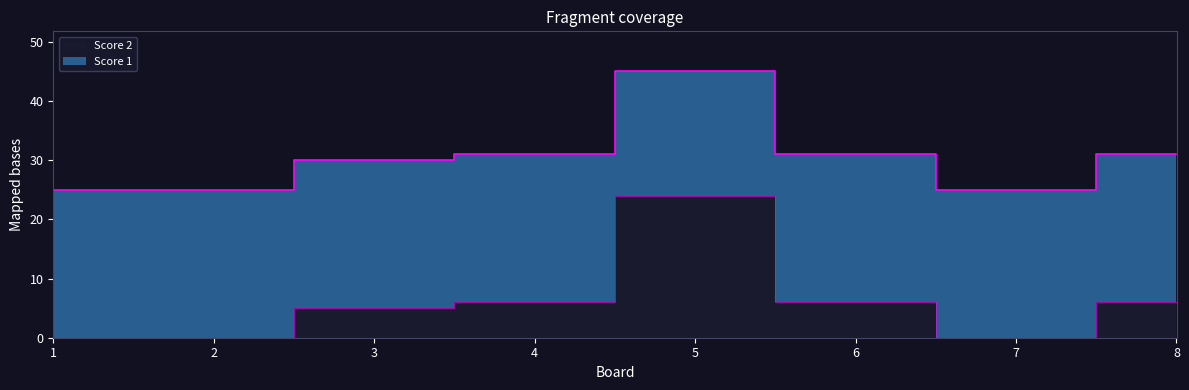

Where is the data nearest to the value 12?

4